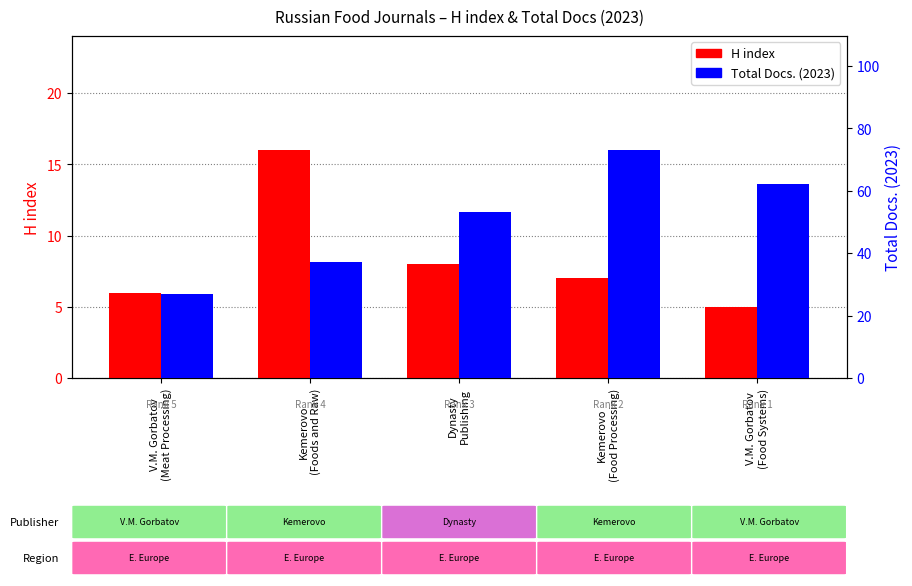

List the series in order of their overall mean, lowest first.

H index, Total Docs. (2023)